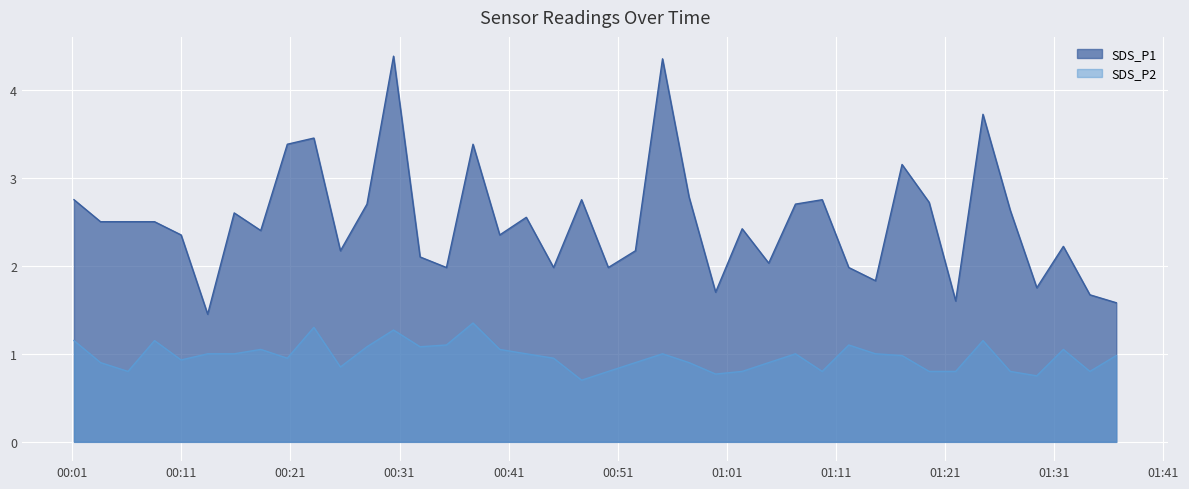

At which label is SDS_P2 closest to 1?

2021/05/08 00:13:25